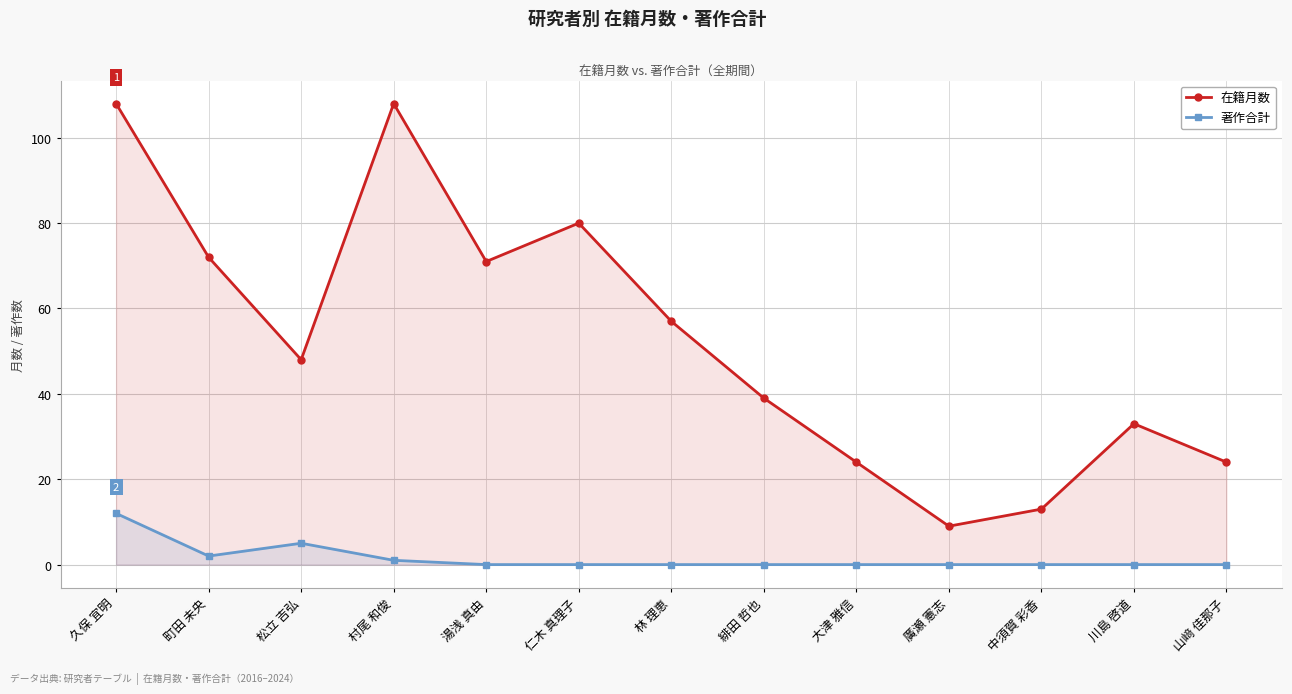

At which category does 著作合計 reach its first local valley?

町田 未央